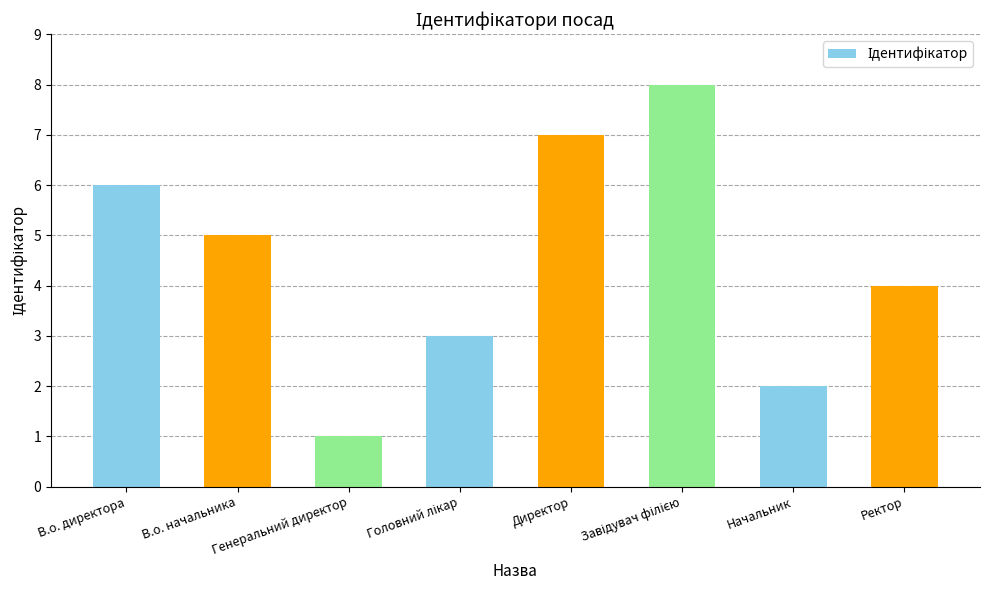

What is the label of the 8th bar from the right?

В.о. директора